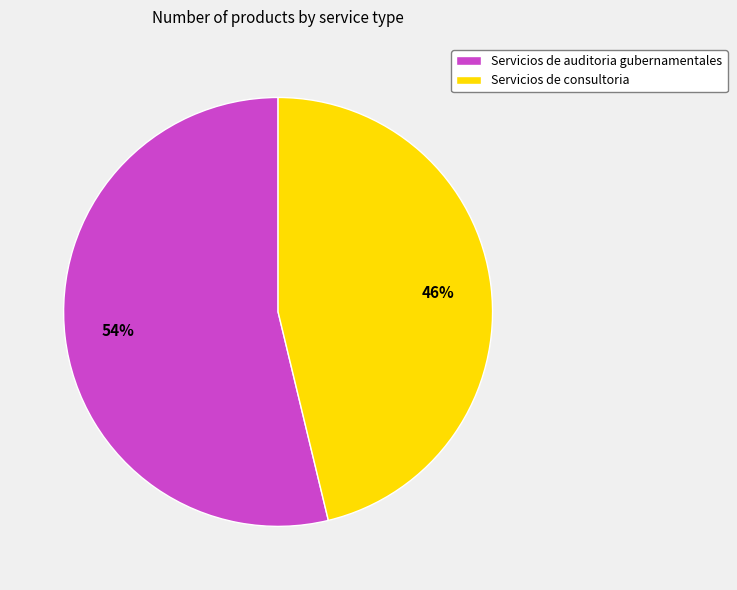

Is Servicios de consultoria the majority of the pie?

No